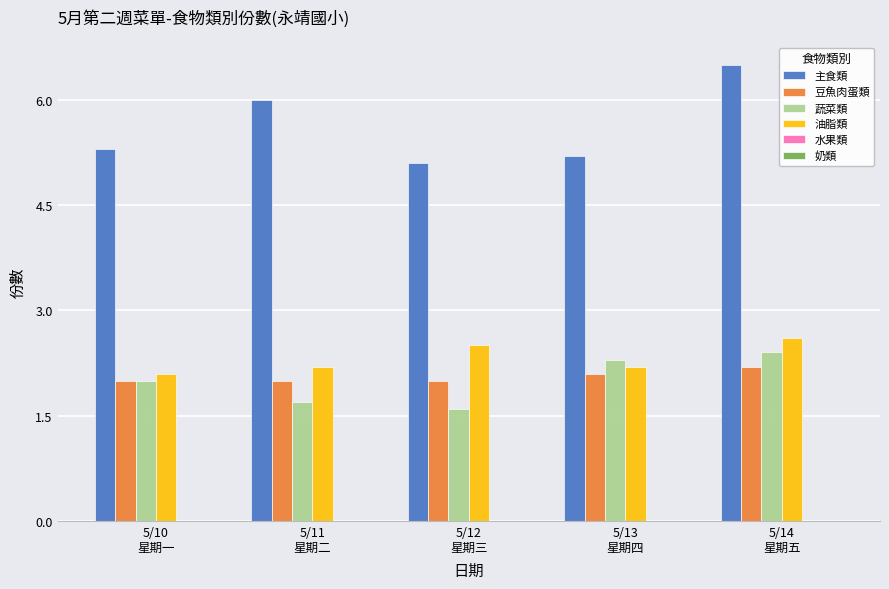

Which series has the widest spread of values?

主食類